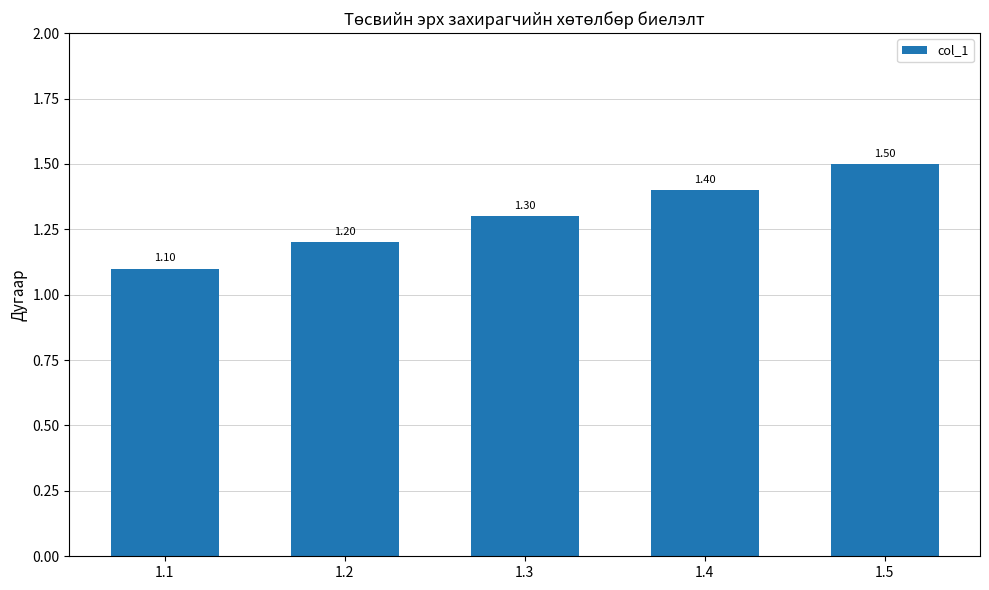

Which has a higher value, 1.5 or 1.4?

1.5